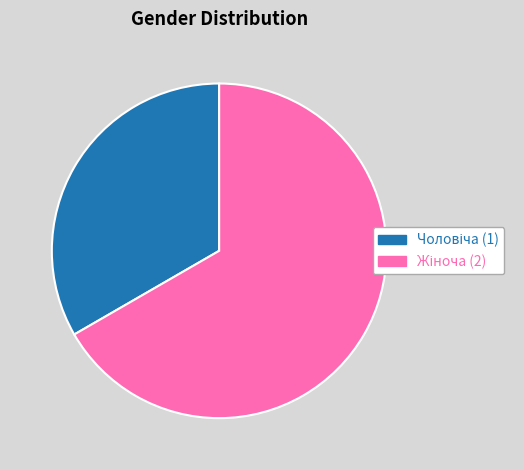

Is there any slice that represents more than half of the pie?

Yes